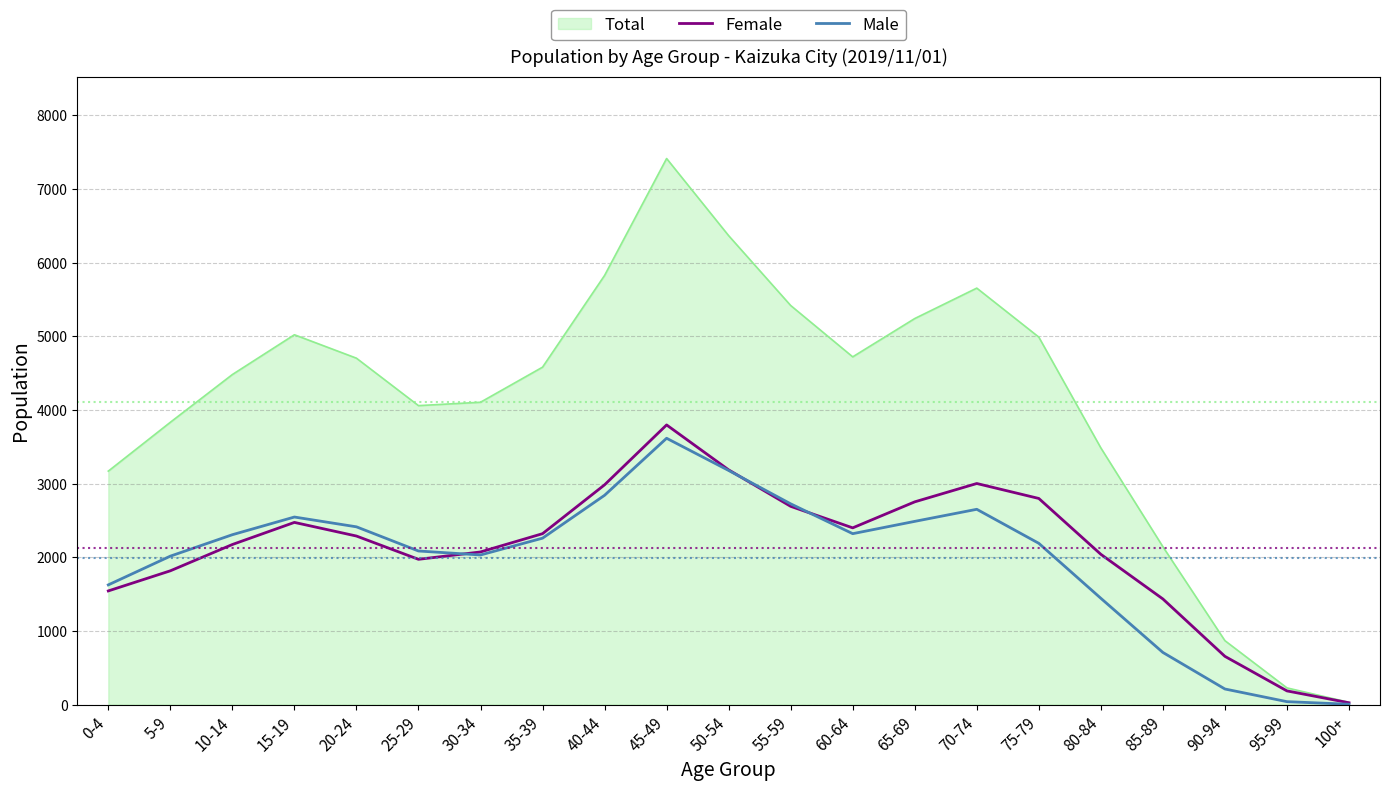

What is the maximum value for Total?

7413